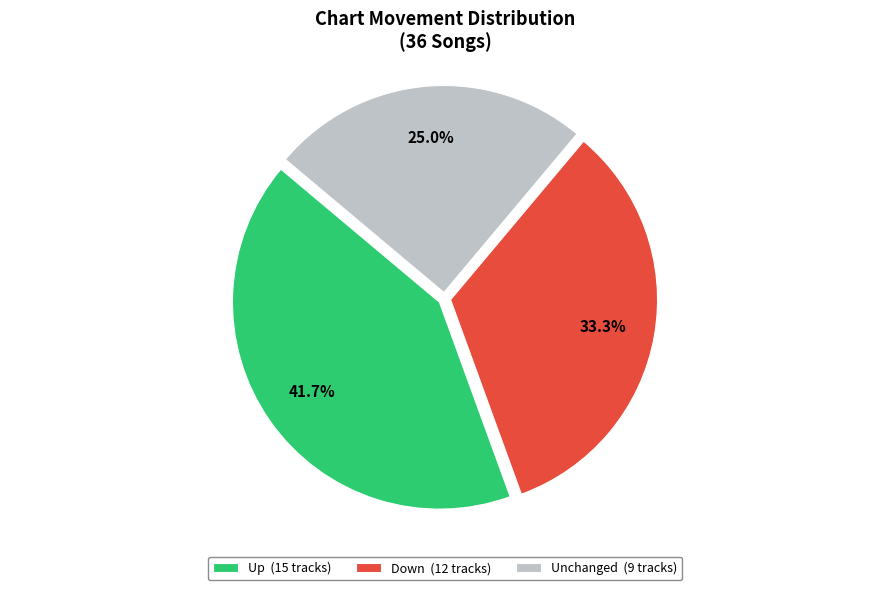

Which category has the smallest portion of the pie?

Unchanged (9 tracks)